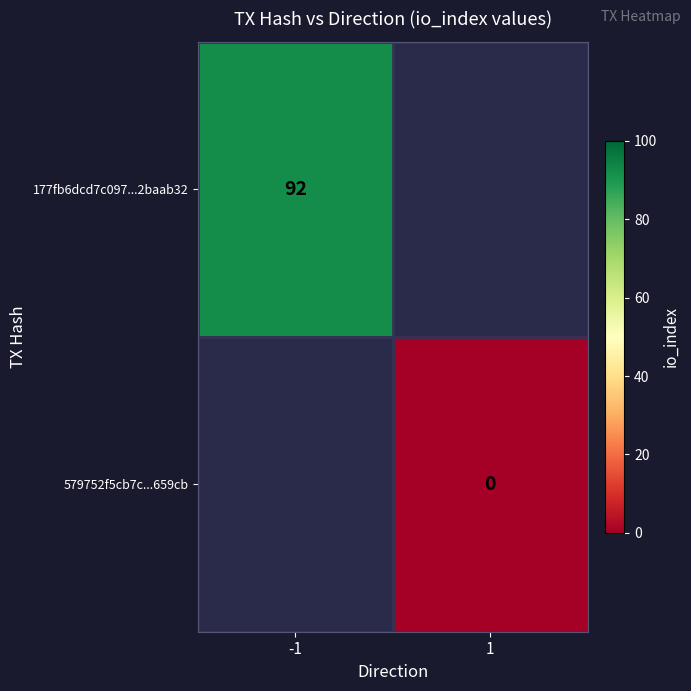

Which category has the lowest value across all series?

1